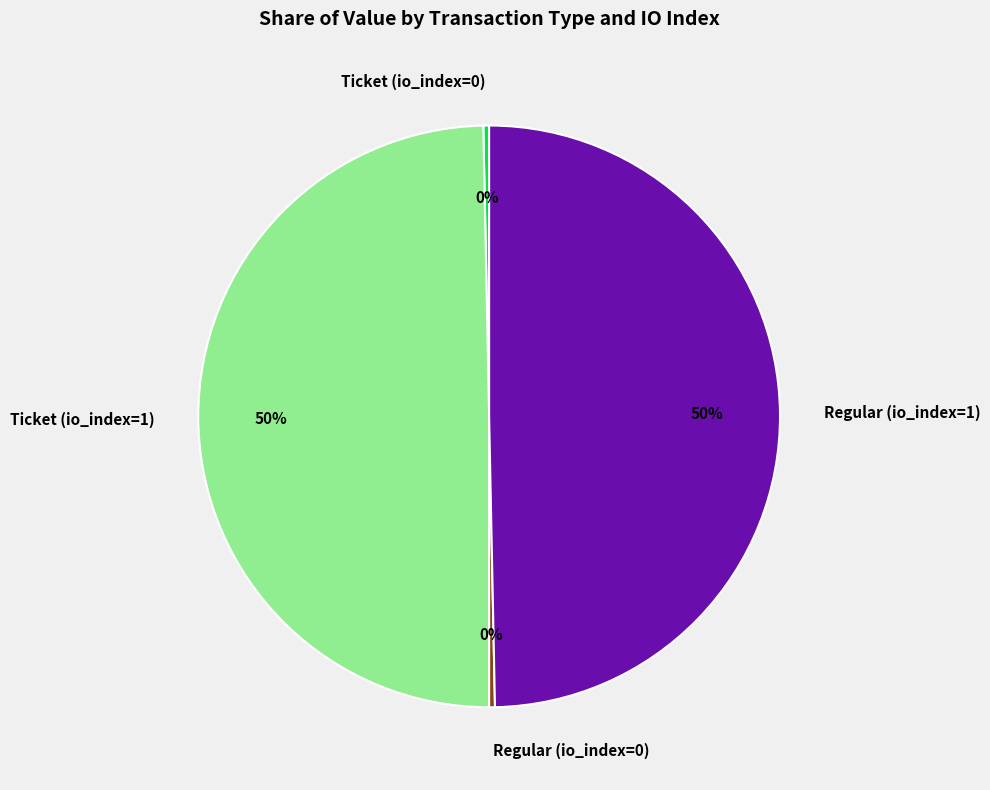

Is it true that Ticket (io_index=1) is 38% of the pie?

False